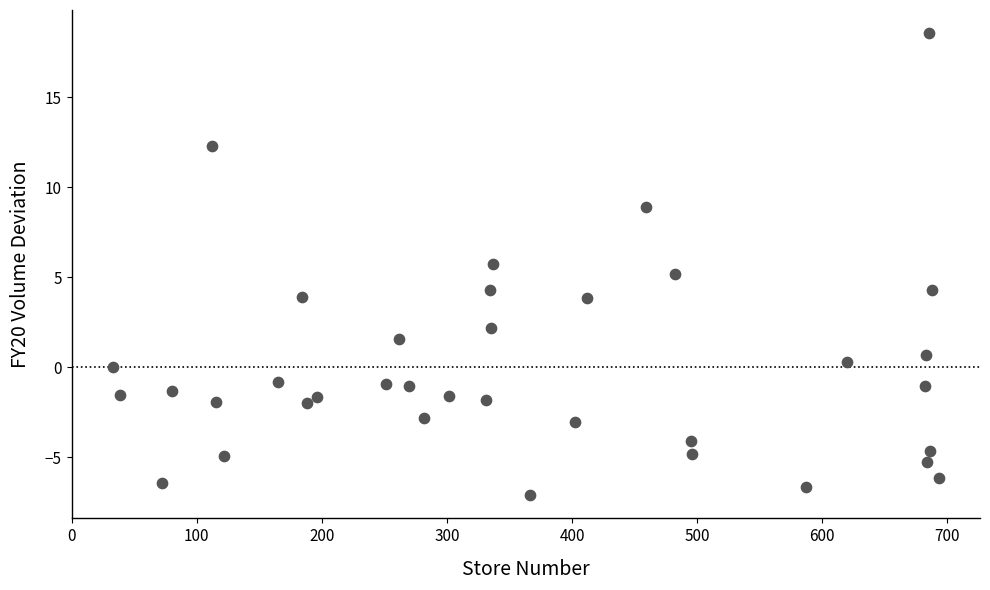

What is the range of X values (max minus min)?

660.0